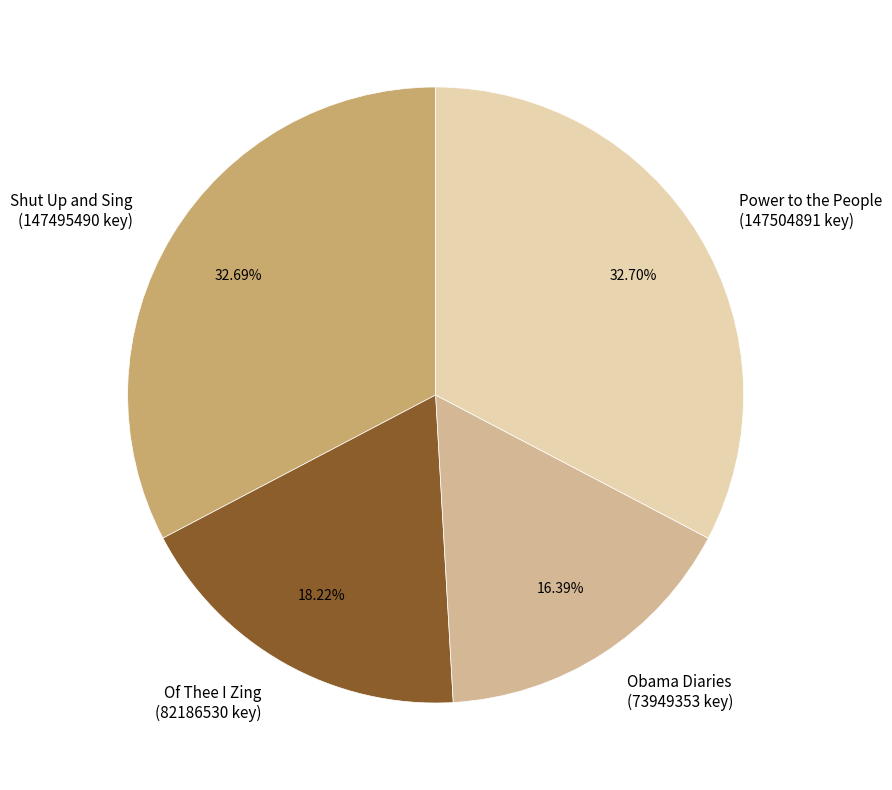

Is it true that Of Thee I Zing is 28% of the pie?

False